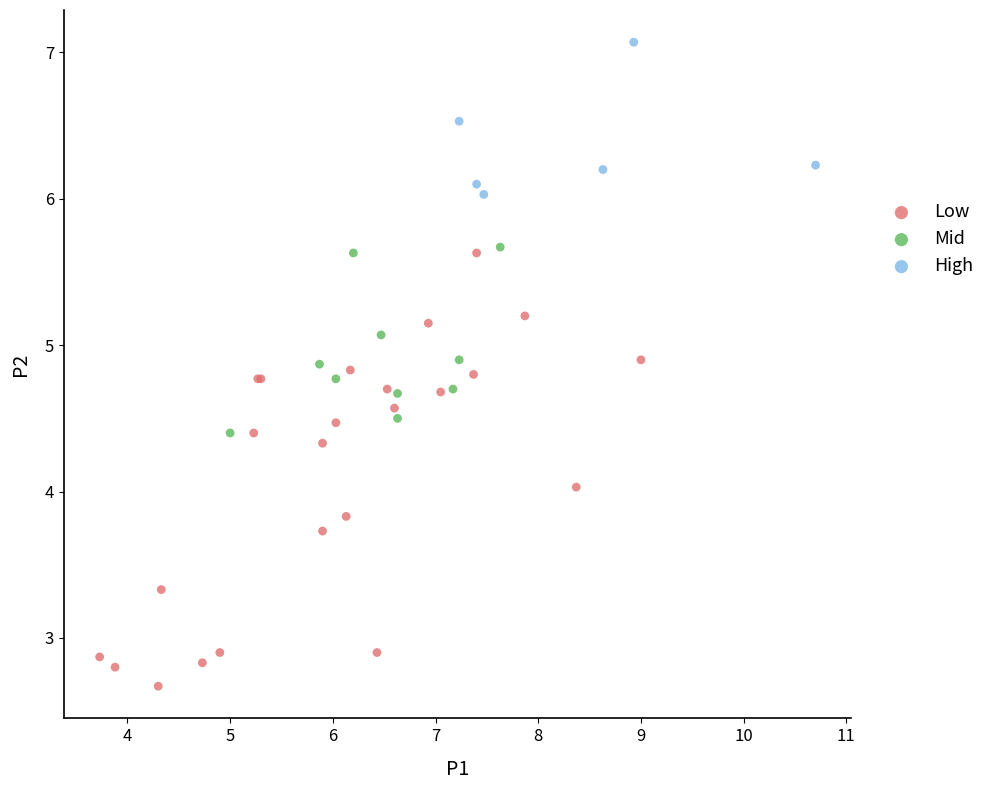

Which series has the largest Y range (max minus min)?

Low